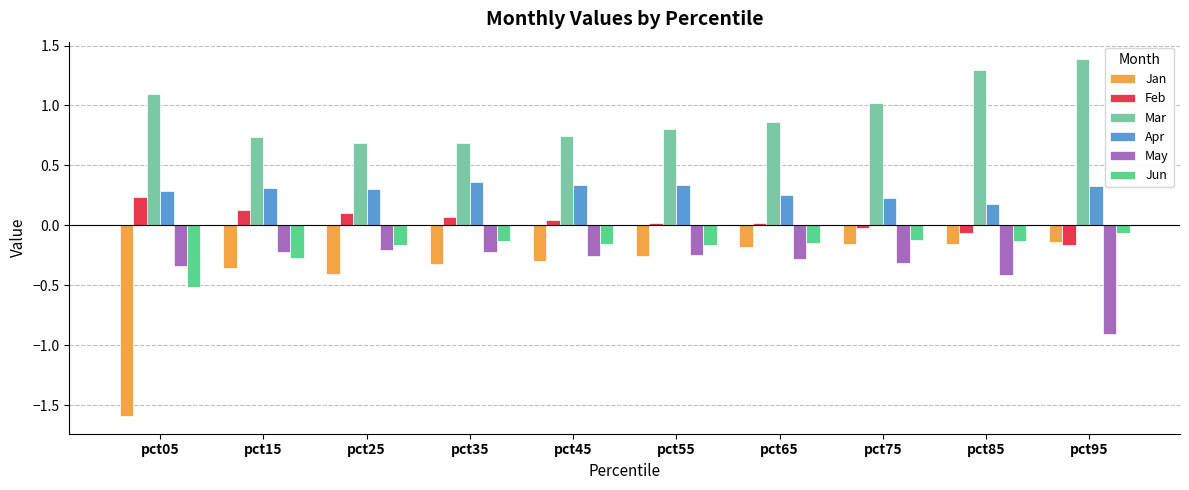

What is the minimum value for Jan?

-1.6